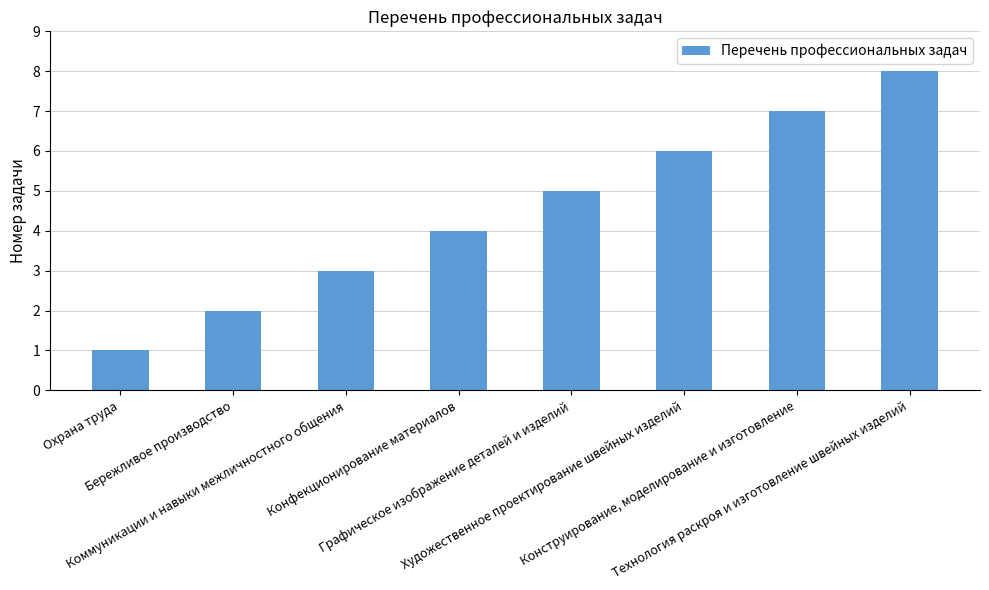

Count the number of categories in the chart.

8